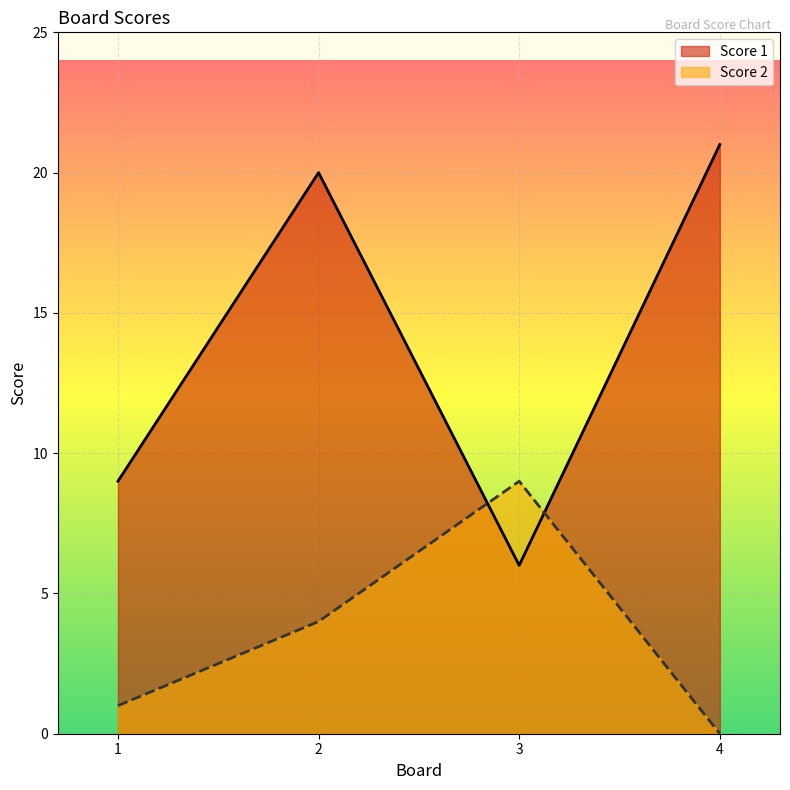

Between 1 and 3, which series saw the biggest shift?

Score 2